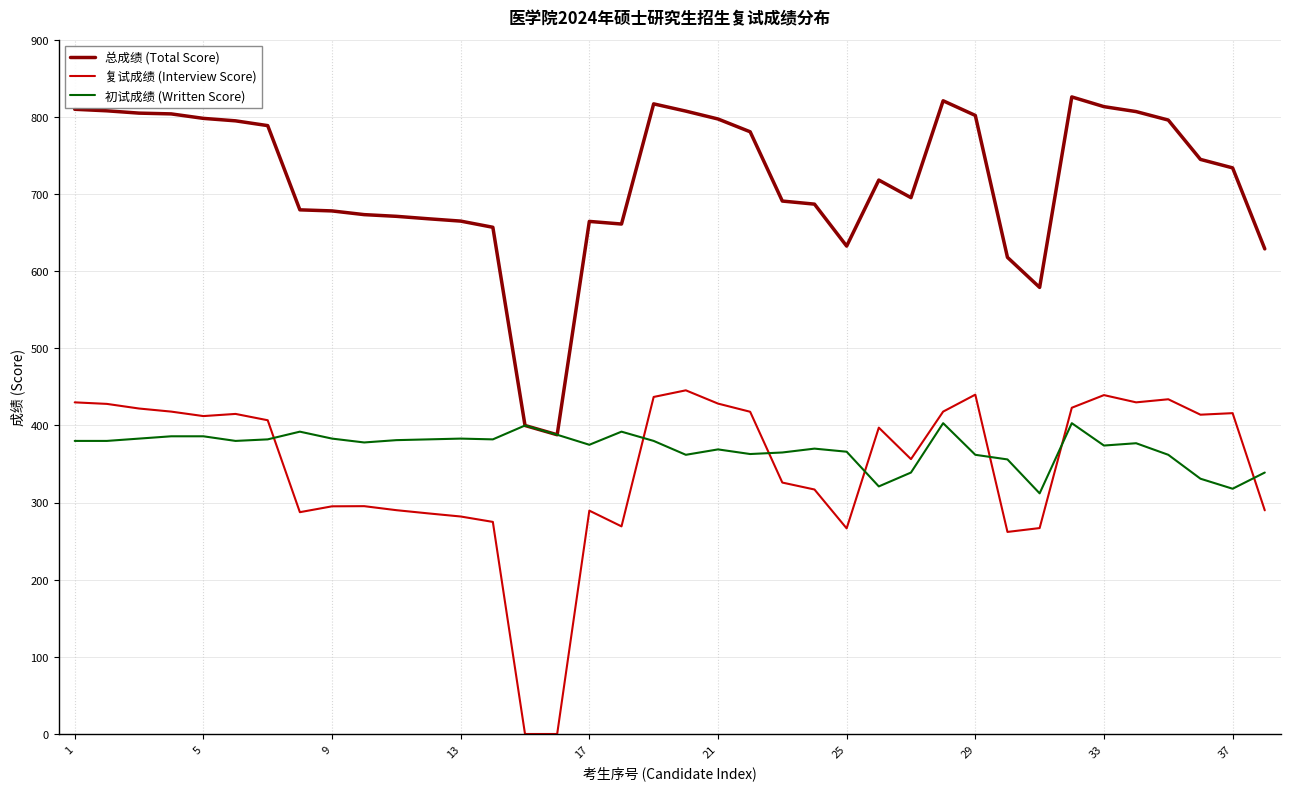

What is the lowest value of the 总成绩 (Total Score) series?

388.0